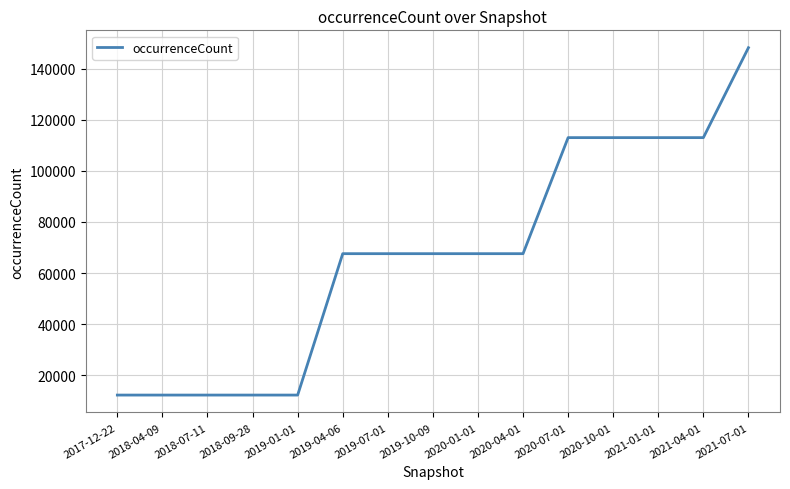

What is the change in value from 2018-07-11 to 2019-04-06?

+55353